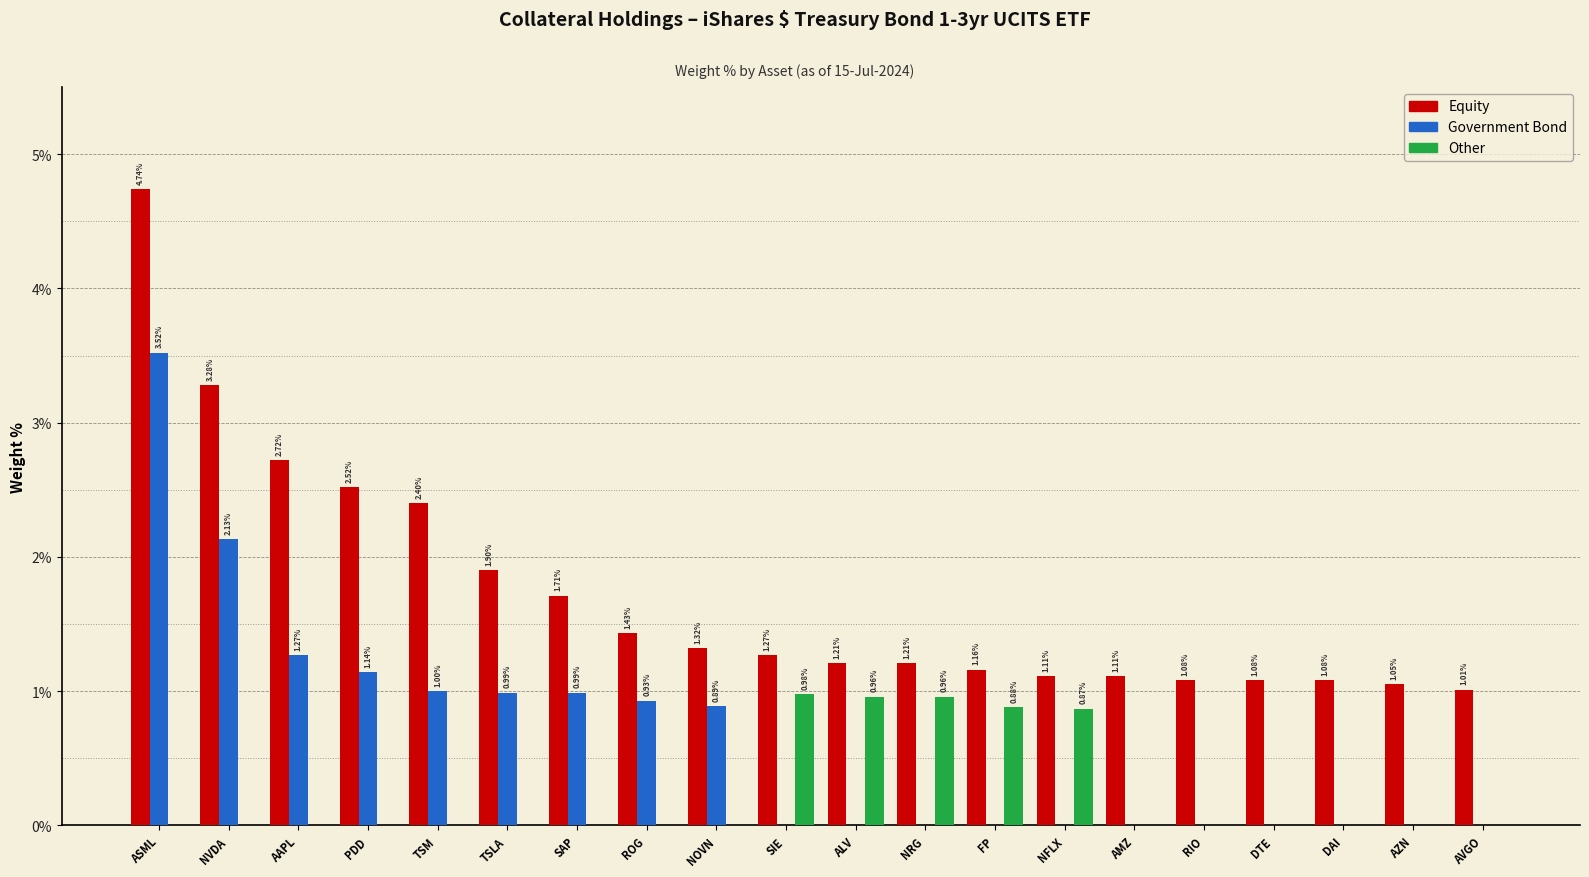

Which label corresponds to the largest value in the chart?

ASML